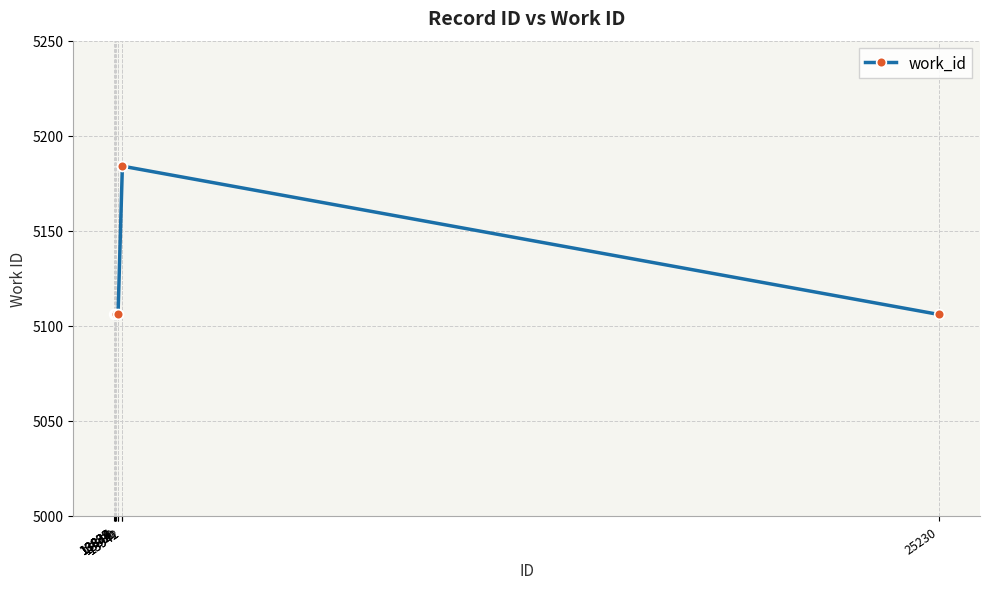

What is the value of the 4th point from the left?

5106